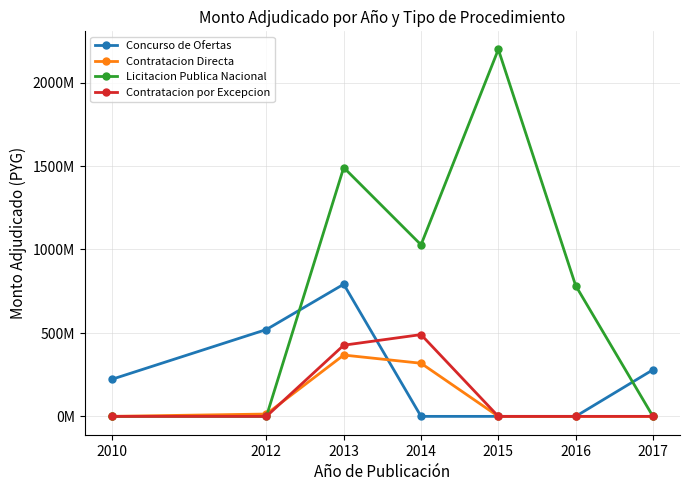

What are all the series names shown in the legend?

Concurso de Ofertas, Contratacion Directa, Licitacion Publica Nacional, Contratacion por Excepcion